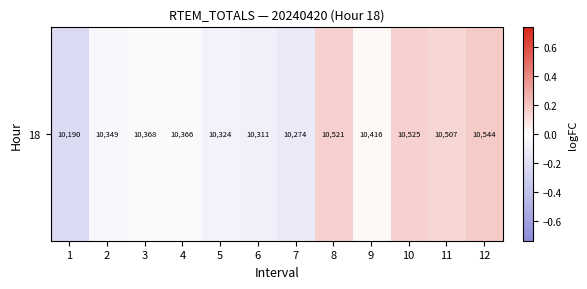

How many values are above zero?

5